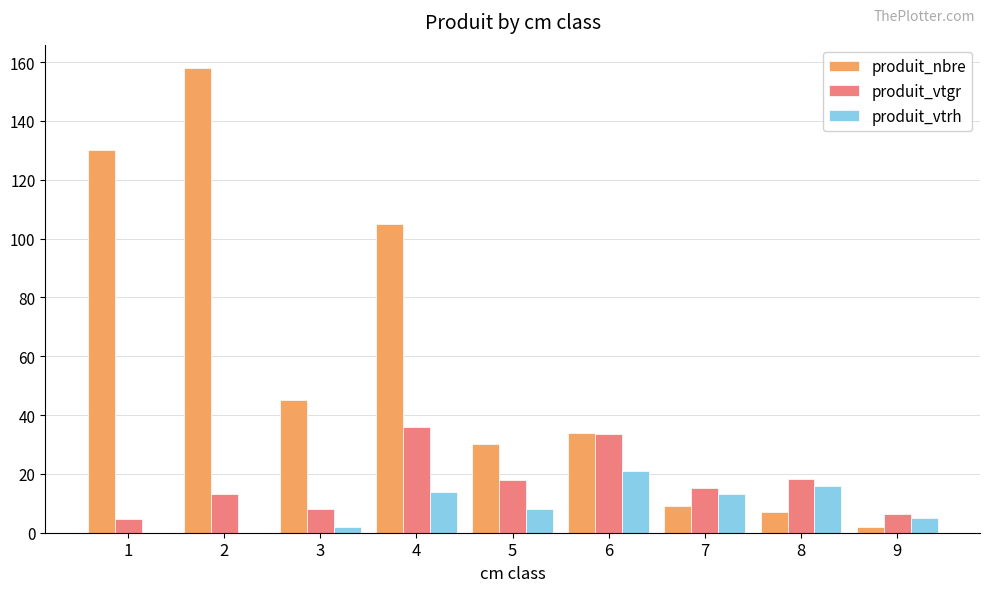

Between 3 and 6, which series saw the biggest shift?

produit_vtgr